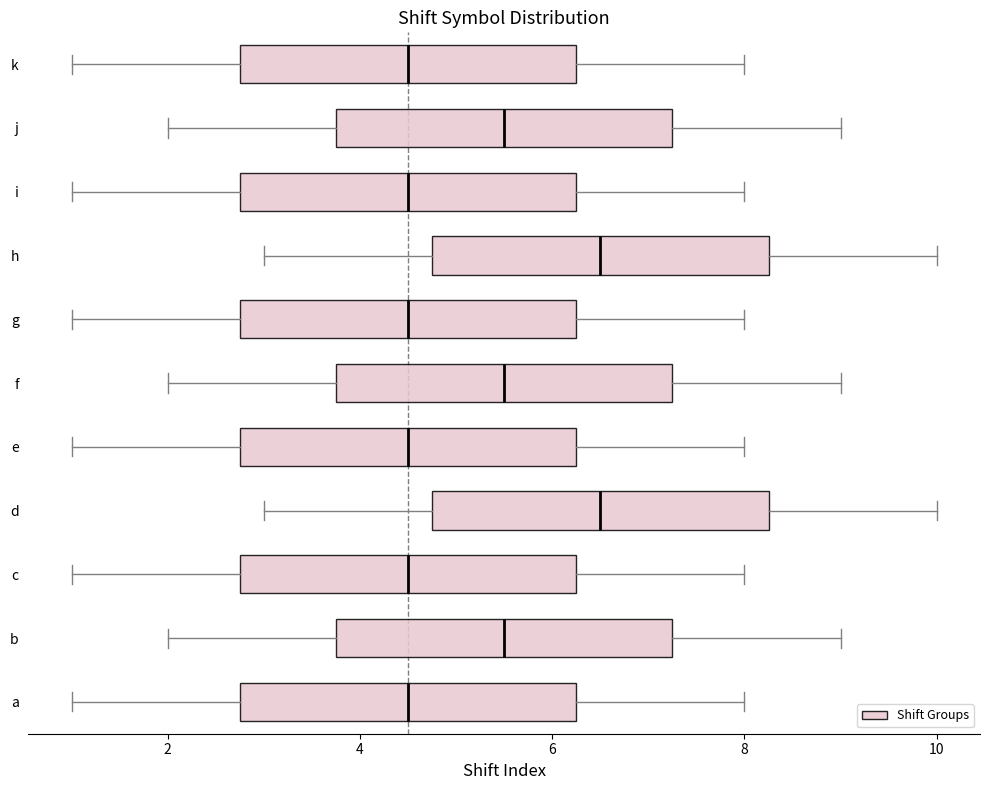

Reading bottom to top, transcribe this box plot: for each box, give where its median line is, the range the box spans, and where its two whiskers end, as read against the x-axis. The values are not printed on the chart, so give them approximately, as read against the axis.

a: median 4.6, box 2.8 to 6.2, whiskers 1.0 to 8.0
b: median 5.6, box 3.8 to 7.2, whiskers 2.0 to 9.0
c: median 4.6, box 2.8 to 6.2, whiskers 1.0 to 8.0
d: median 6.6, box 4.8 to 8.2, whiskers 3.0 to 10.0
e: median 4.6, box 2.8 to 6.2, whiskers 1.0 to 8.0
f: median 5.6, box 3.8 to 7.2, whiskers 2.0 to 9.0
g: median 4.6, box 2.8 to 6.2, whiskers 1.0 to 8.0
h: median 6.6, box 4.8 to 8.2, whiskers 3.0 to 10.0
i: median 4.6, box 2.8 to 6.2, whiskers 1.0 to 8.0
j: median 5.6, box 3.8 to 7.2, whiskers 2.0 to 9.0
k: median 4.6, box 2.8 to 6.2, whiskers 1.0 to 8.0